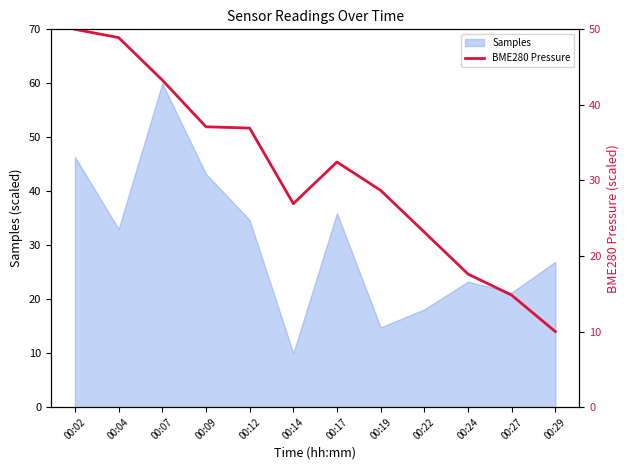

What is the difference between the maximum and minimum values?

40.0